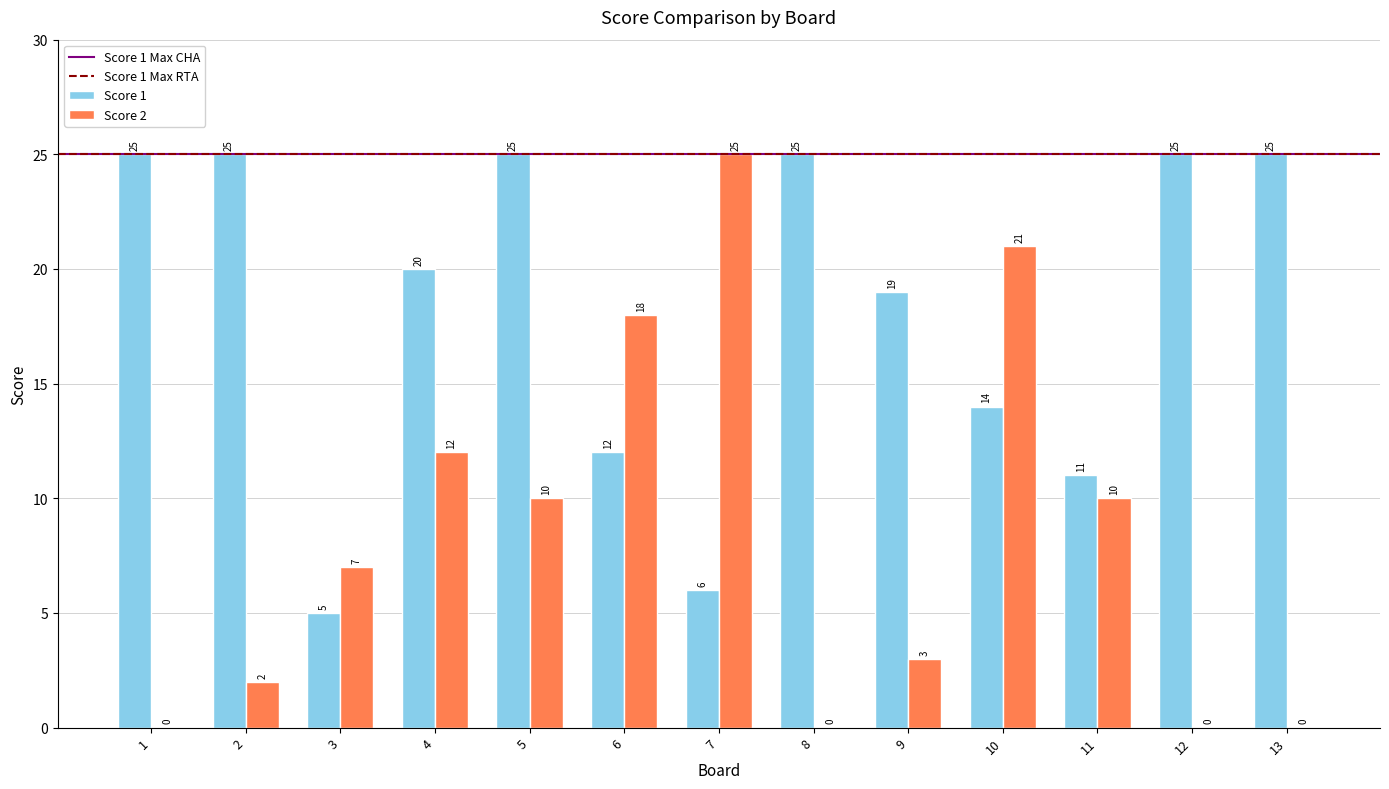

Read the Score 1 value at 5.

25